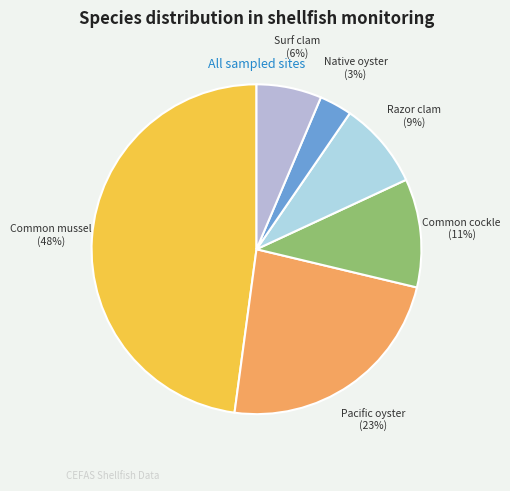

Count the number of slices in the pie.

6